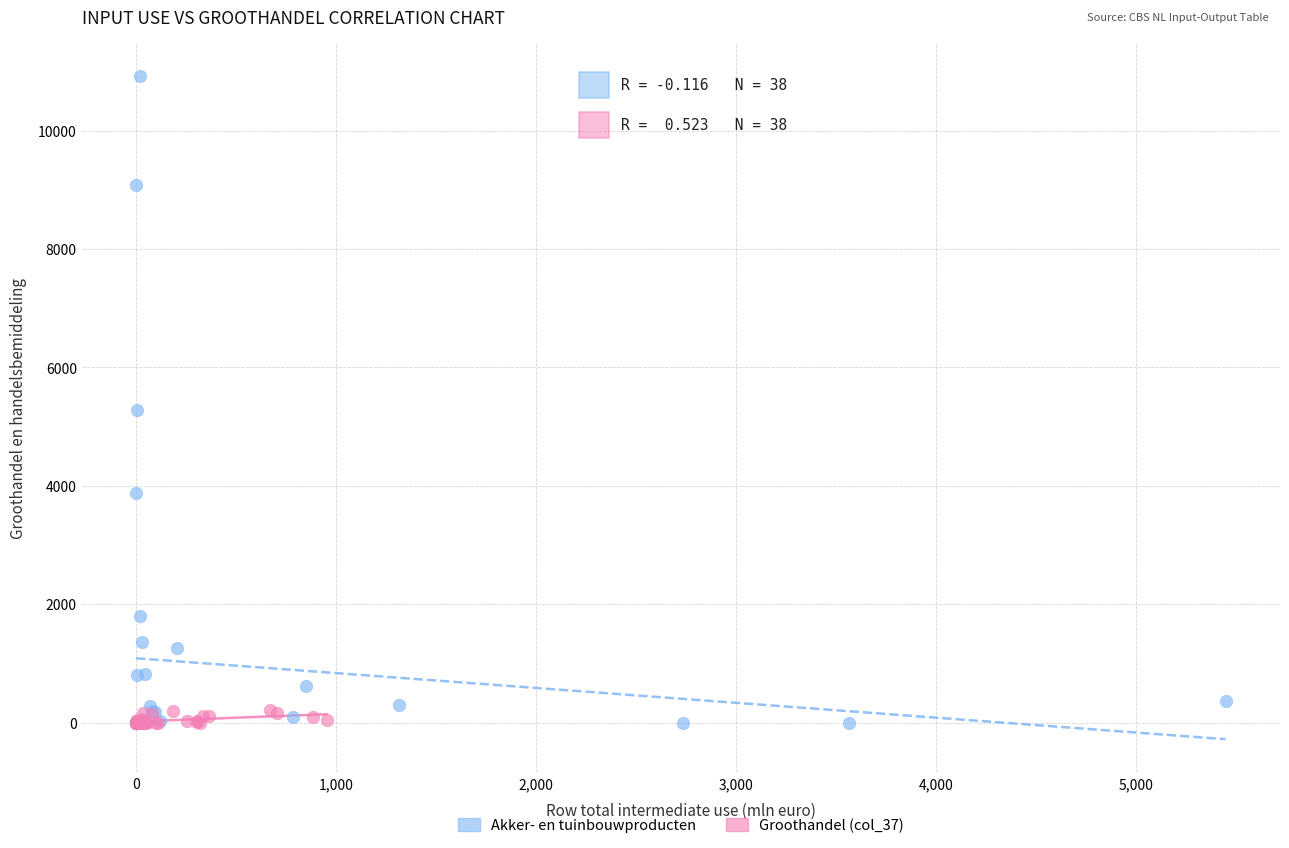

Which series has the largest Y range (max minus min)?

Akker- en tuinbouwproducten